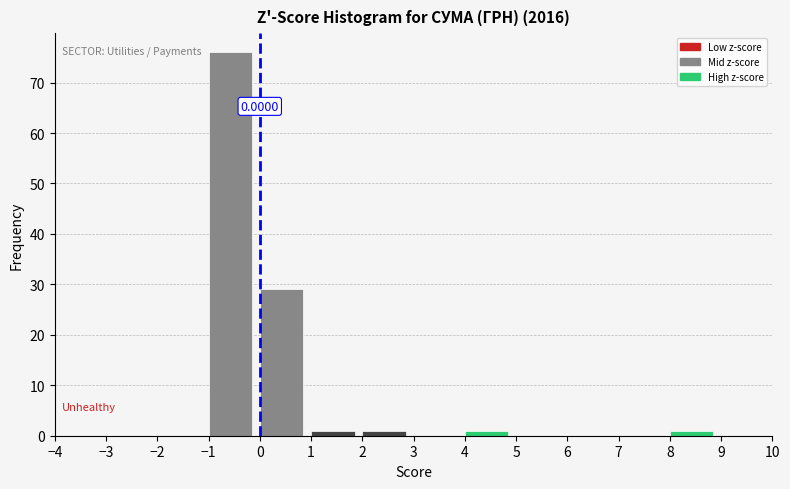

Which range on the x-axis has the tallest bar?

-1 to 0